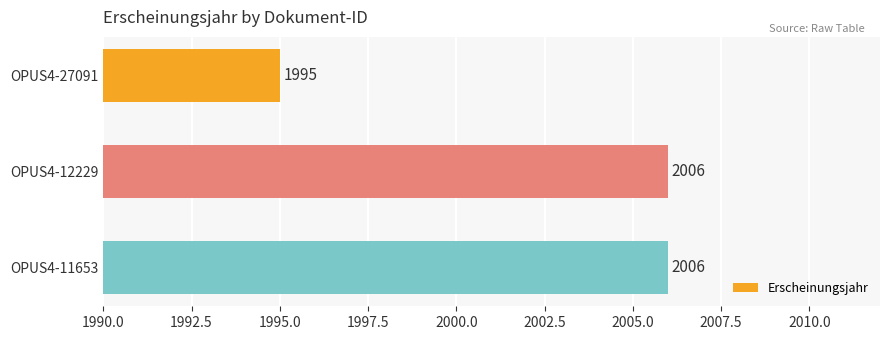

What is the maximum value shown in the chart?

2006